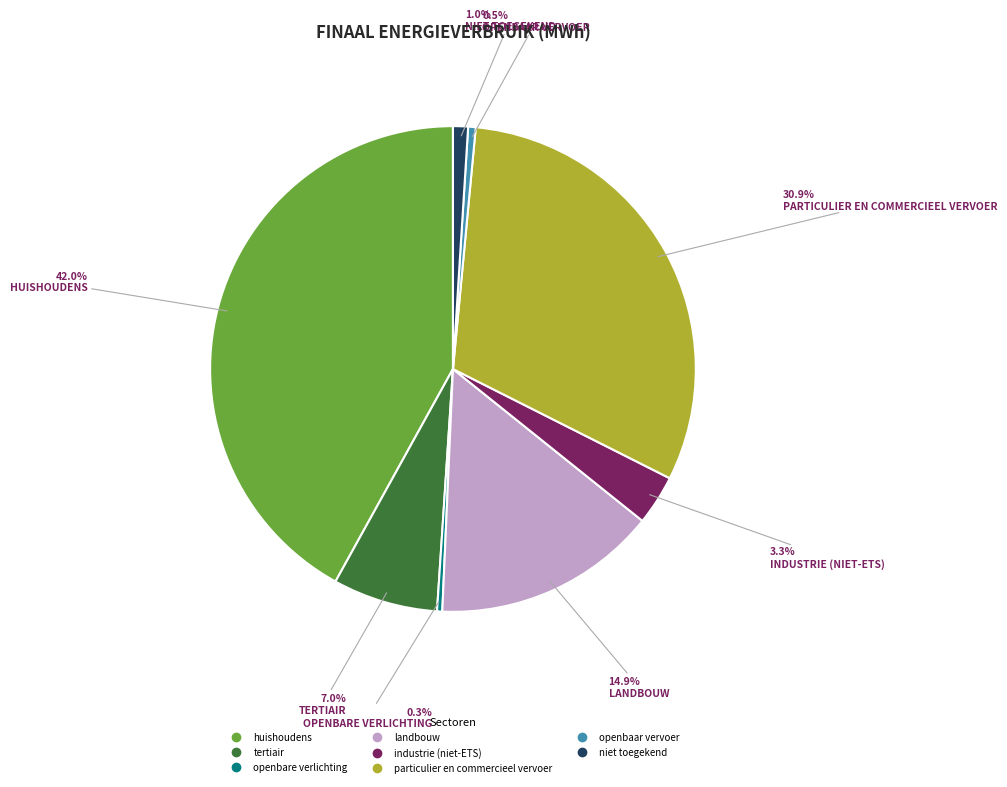

To the nearest percent, what portion does particulier en commercieel vervoer represent?

31%